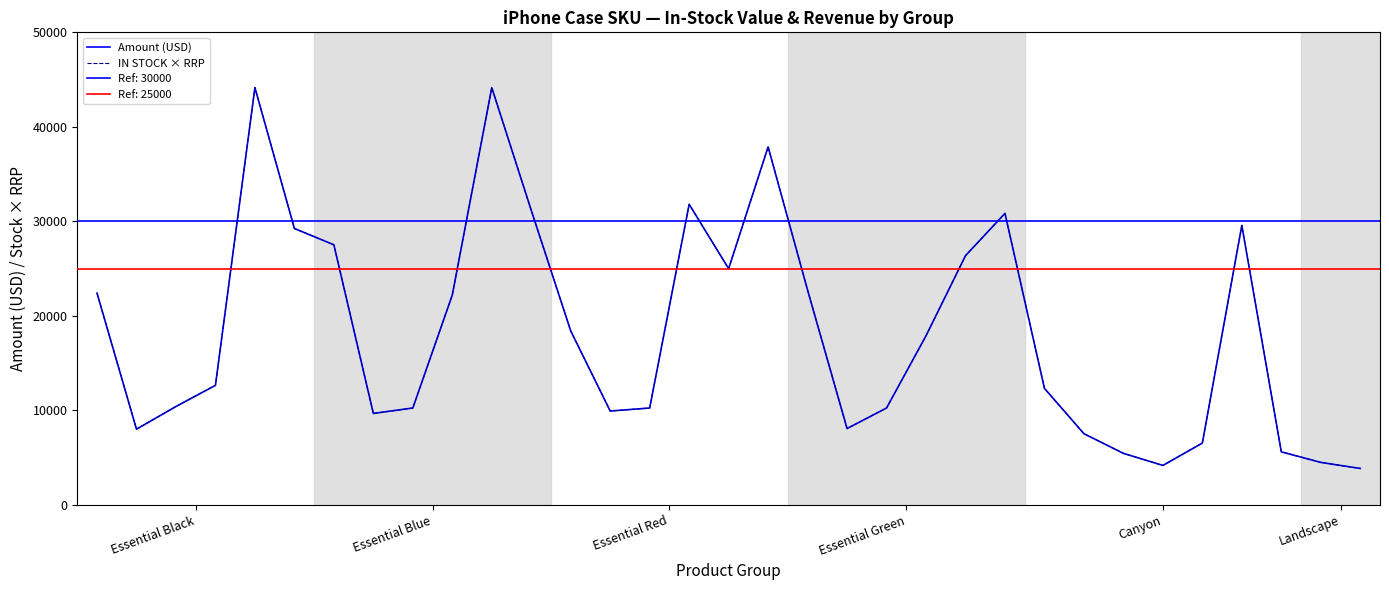

How many values in the IN STOCK × RRP series exceed 12636?

17